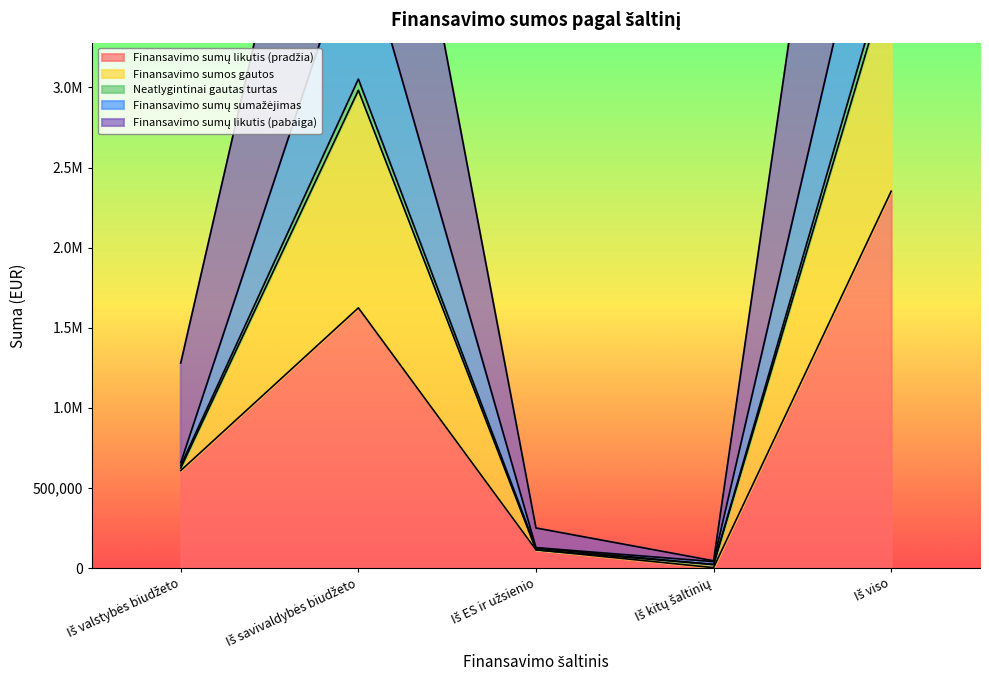

True or false: Neatlygintinai gautas turtas and Finansavimo sumos gautos cross at least once.

False